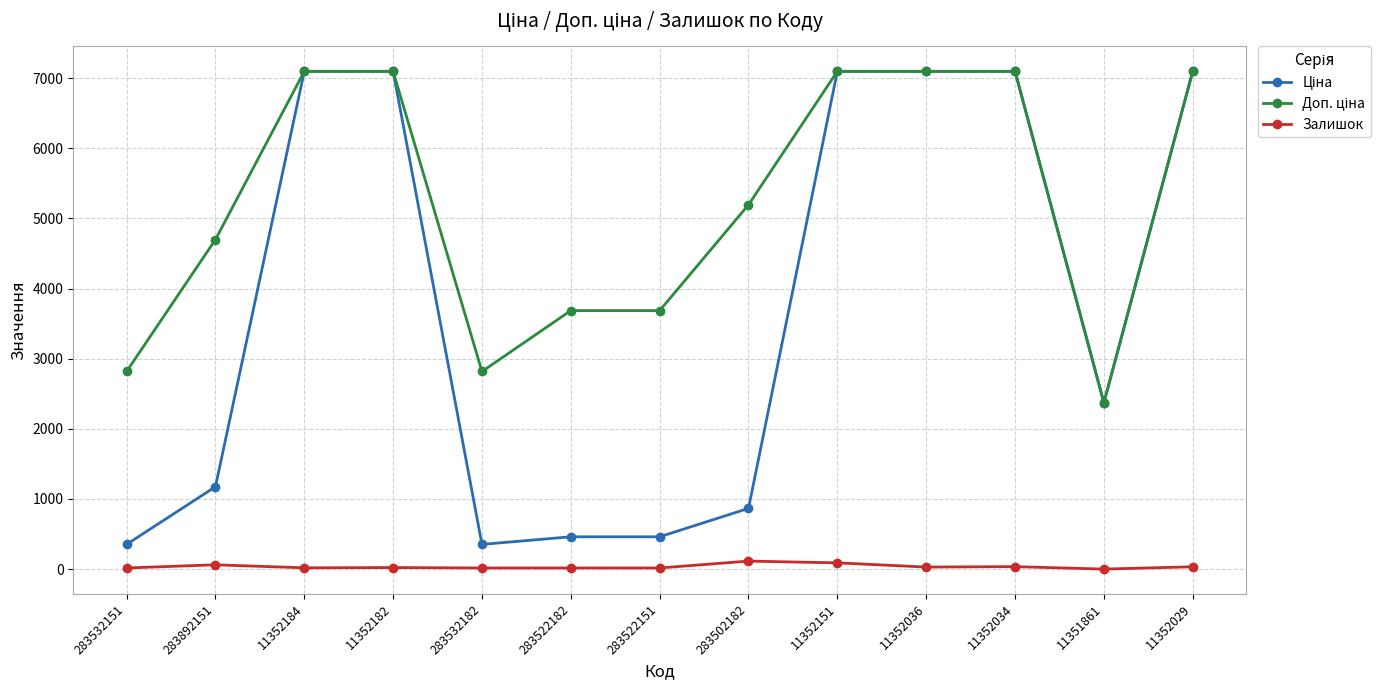

At how many categories does at least one series exceed 6107?

6